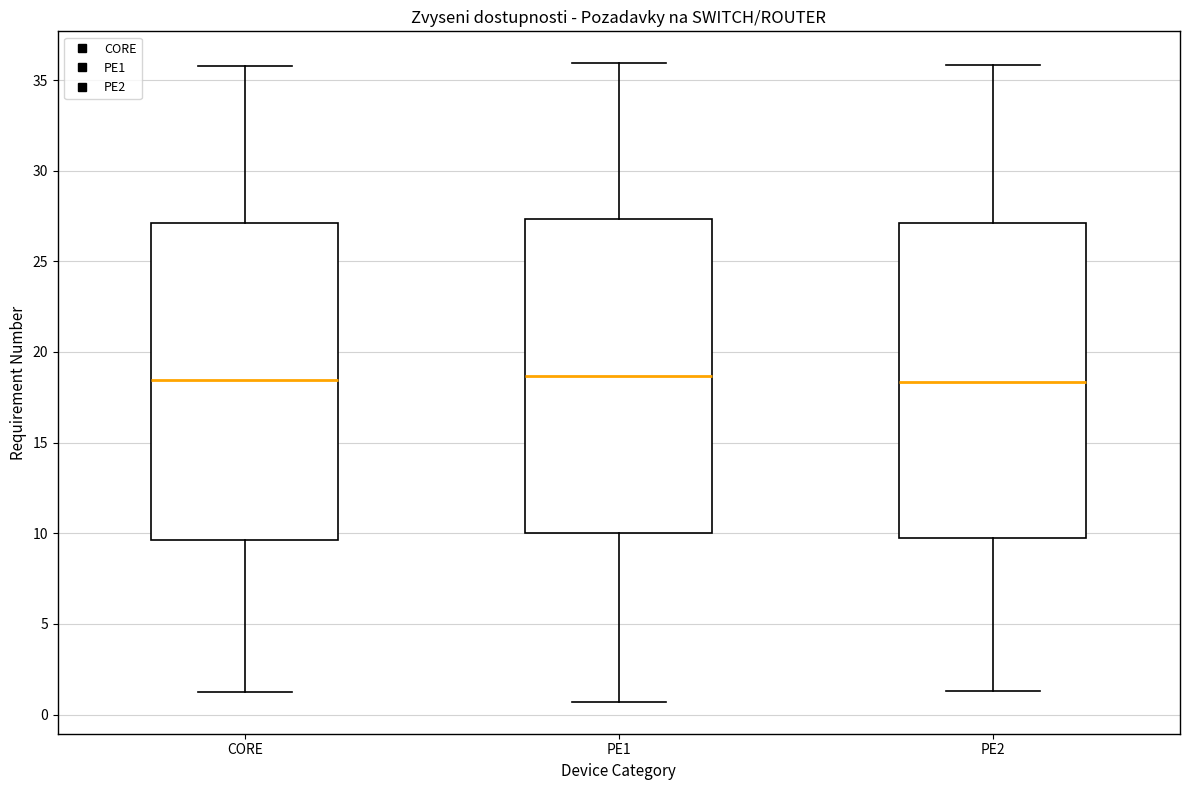

Reading left to right, read every box against the y-axis: the position of its median line, the range the box covers, and the ends of its whiskers. The values are not printed on the chart, so give them approximately, as read against the axis.

CORE: median 18.5, box 9.5 to 27.0, whiskers 1.0 to 36.0
PE1: median 18.5, box 10.0 to 27.5, whiskers 0.5 to 36.0
PE2: median 18.5, box 9.5 to 27.0, whiskers 1.5 to 36.0